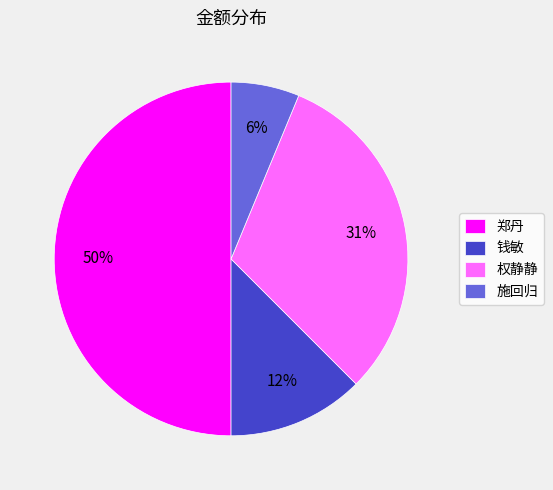

To the nearest percent, what portion does 权静静 represent?

31%